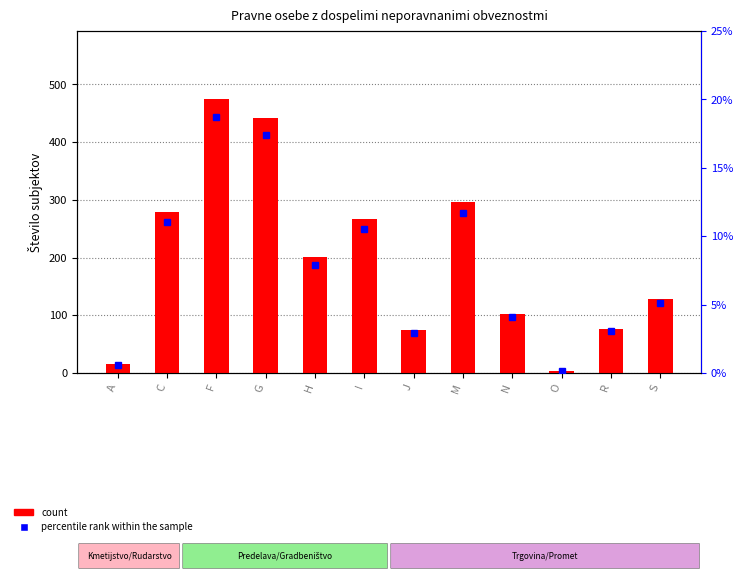

List the labels in order of percentile rank within the sample value, largest first.

F, G, M, C, I, H, S, N, R, J, A, O